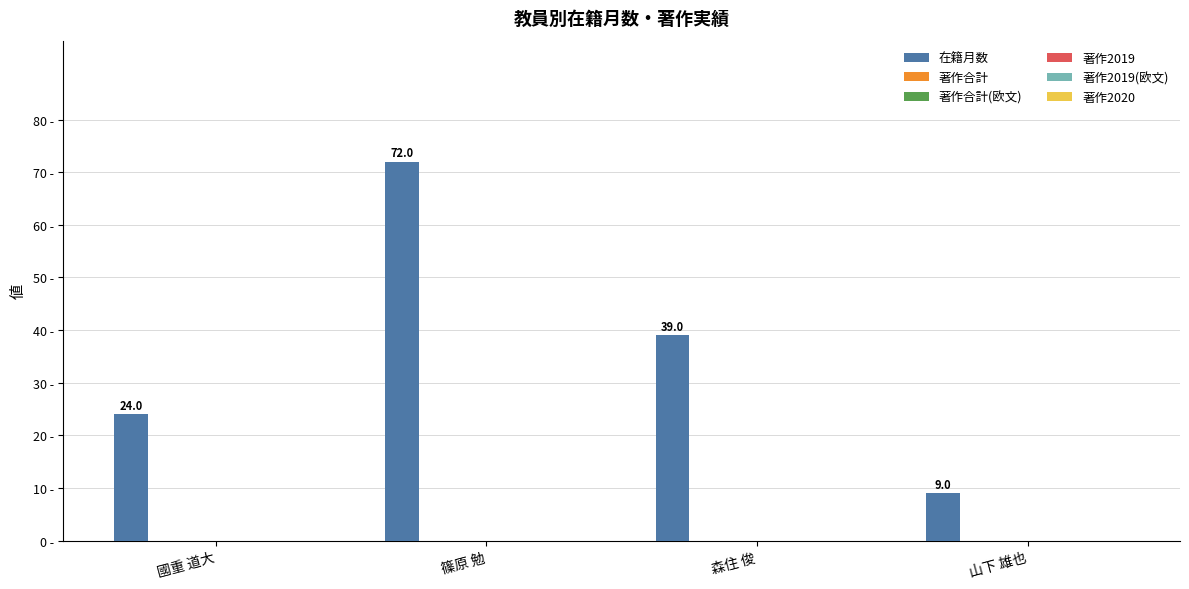

How many values are between 24 and 72?

3